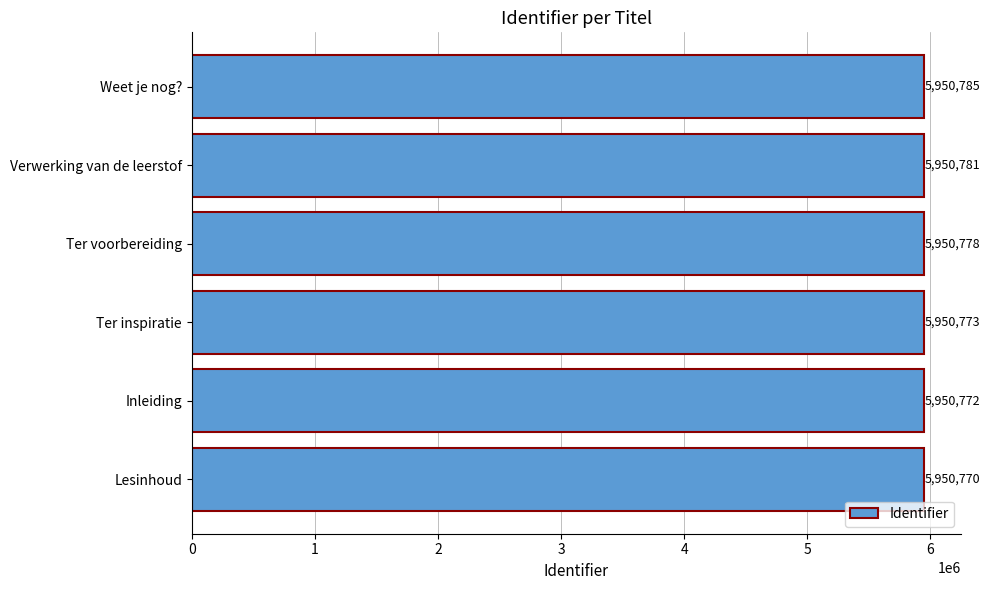

Read the value at Inleiding.

5950772